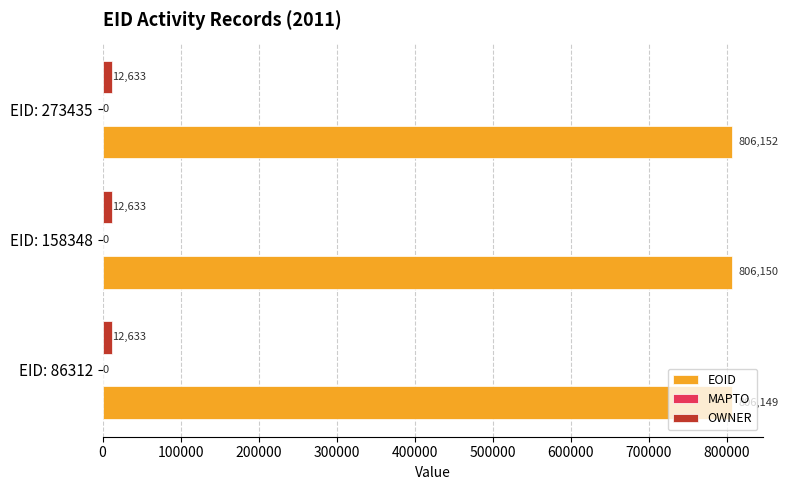

What is the difference between the second highest and minimum values in the EOID series?

1